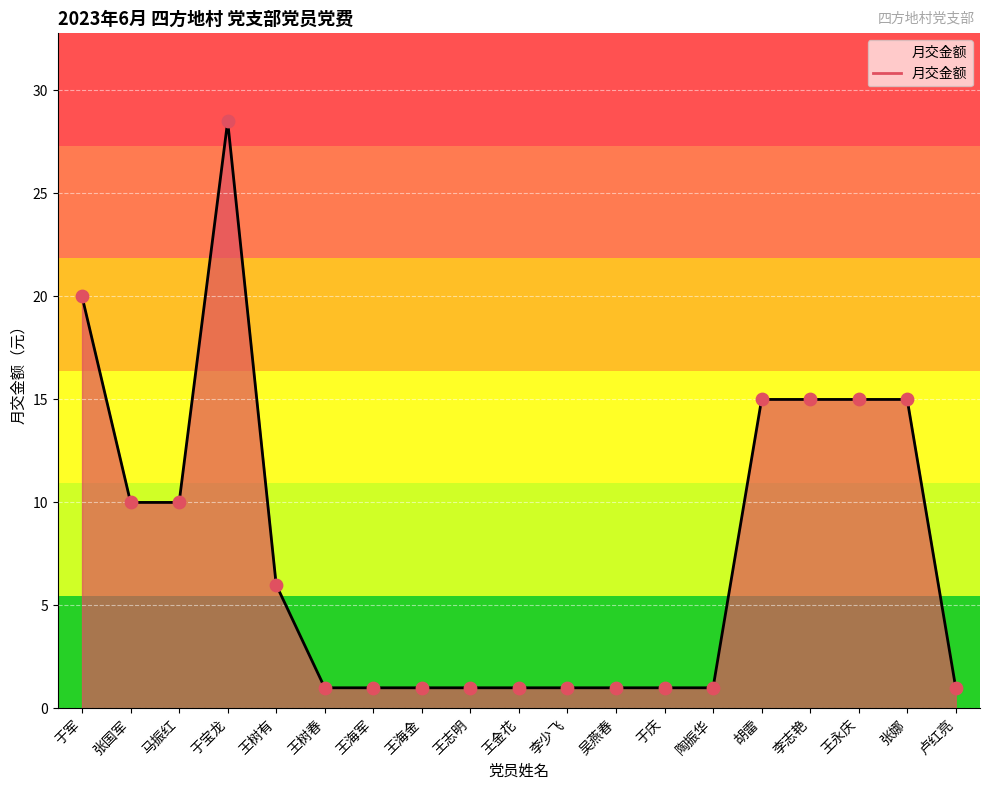

What is the change in value from 张国军 to 李少飞?

-9.0